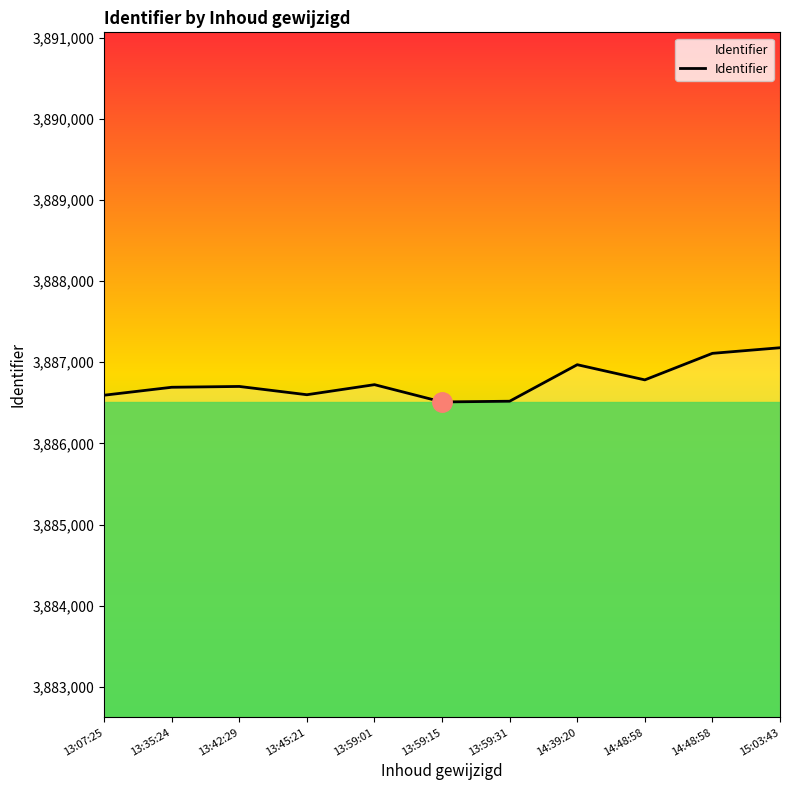

Rank the categories by value from lowest to highest.

13:59:15, 13:59:31, 13:07:25, 13:45:21, 13:35:24, 13:42:29, 13:59:01, 14:48:58, 14:39:20, 14:48:58, 15:03:43